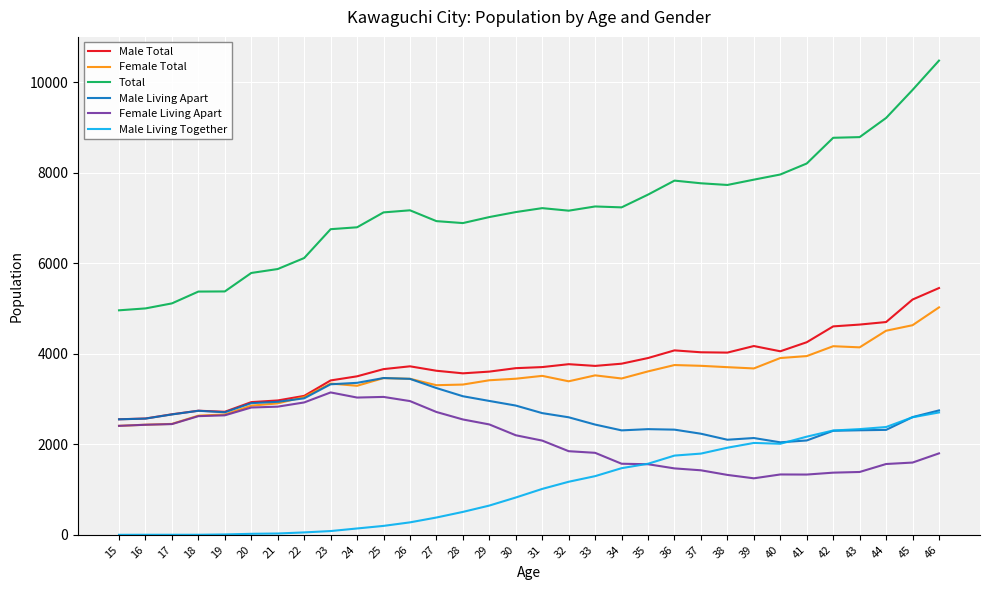

At which category is the sum across all series the highest?

46